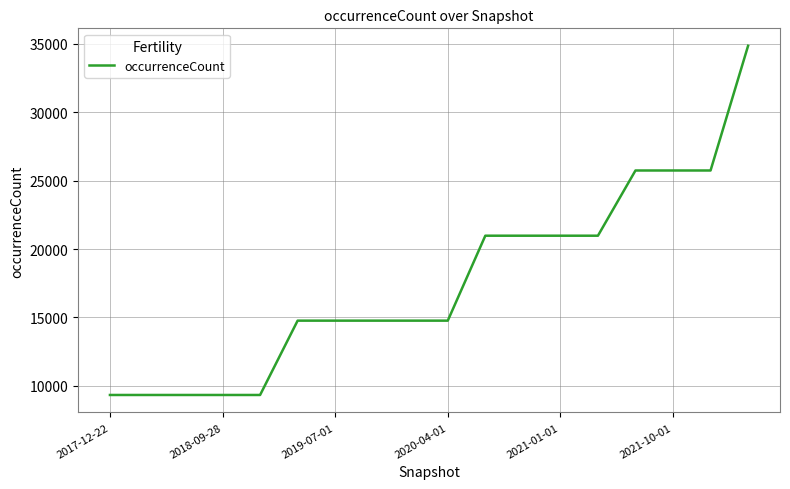

What is the smallest value displayed?

9335